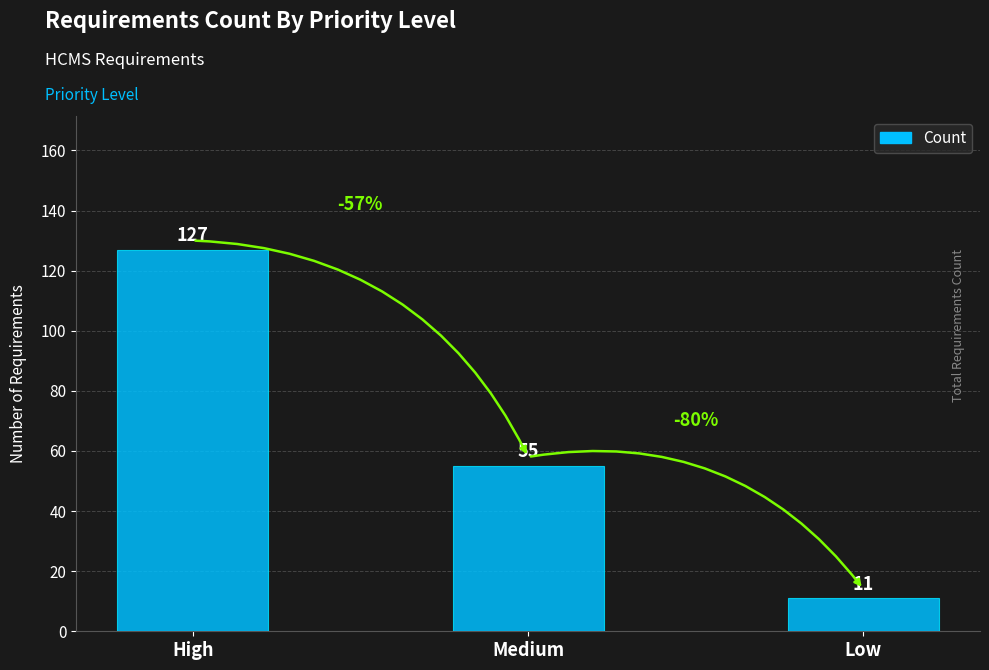

Rank the categories by value from highest to lowest.

High, Medium, Low